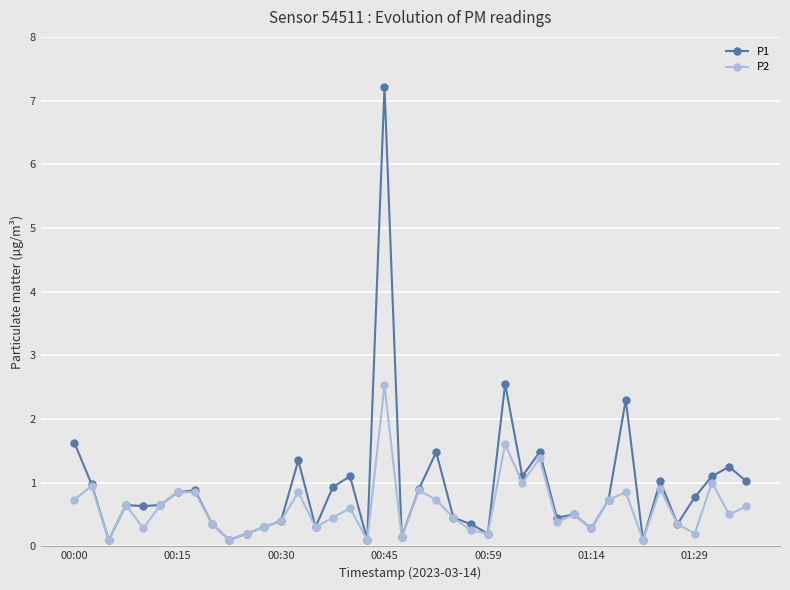

What is the greatest value displayed?

7.2